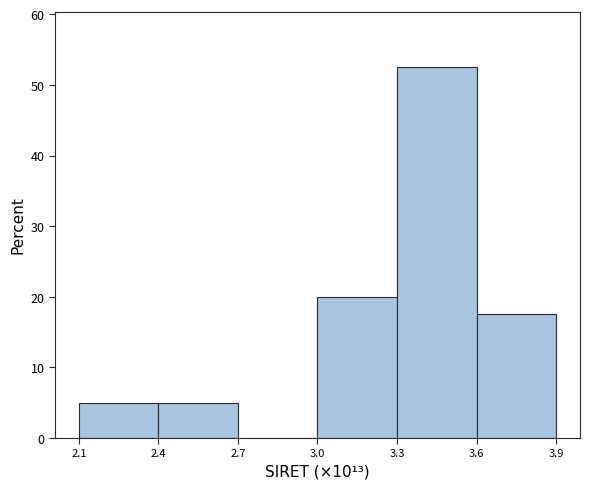

Reading right to left, extract all data points from this chart.

3.6=17.5	3.3=52.5	3.0=20.0	2.7=0.0	2.4=5.0	2.1=5.0